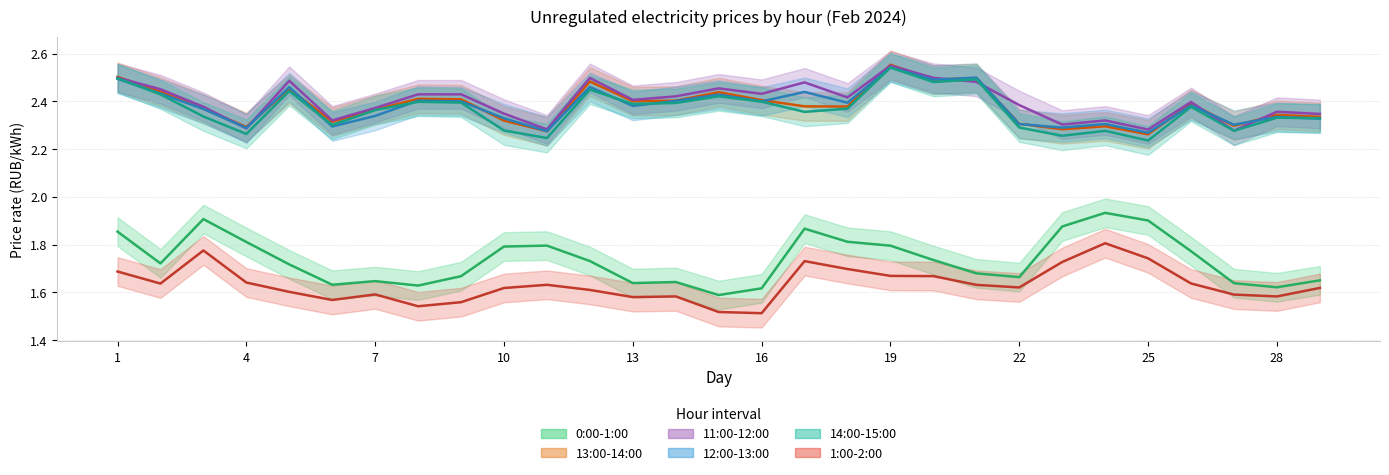

Is it true that 1:00-2:00 equals 1.5 at 16?

True